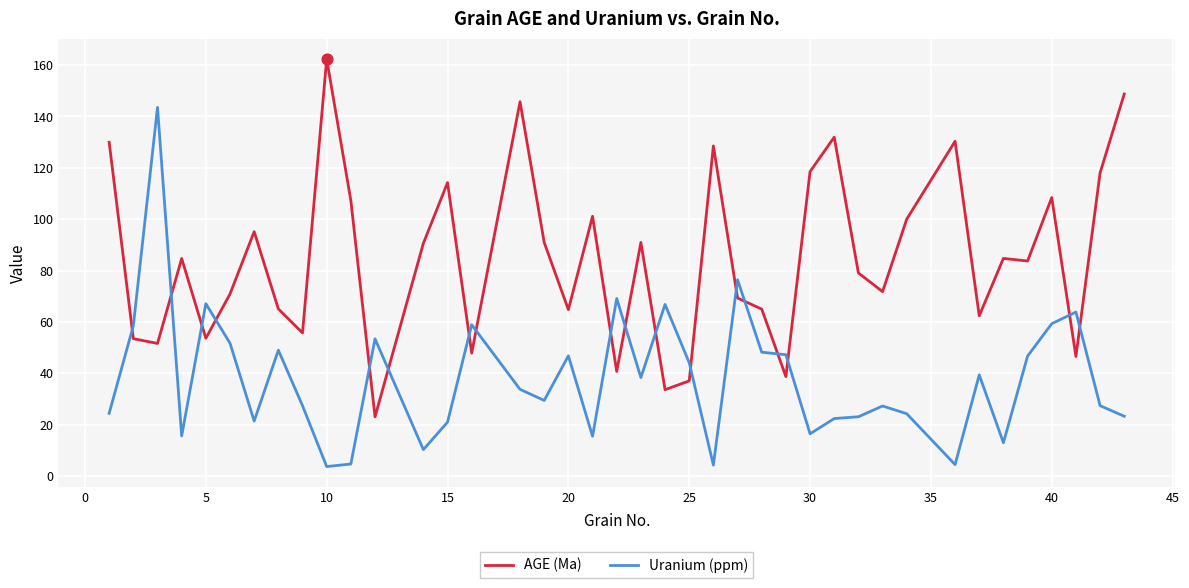

True or false: AGE (Ma) and Uranium (ppm) intersect in this chart.

True